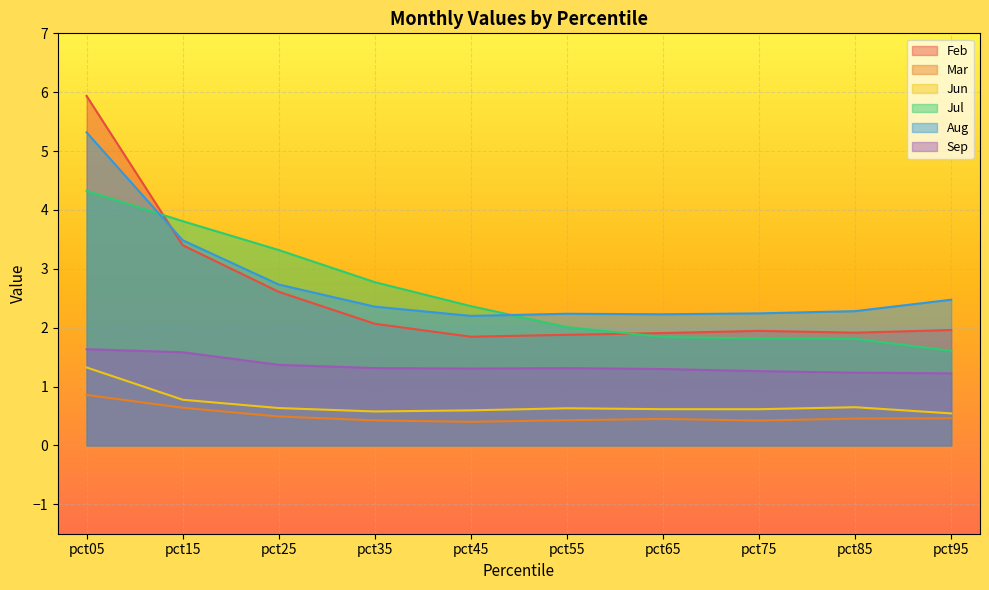

What is the lowest value of the Jun series?

0.5